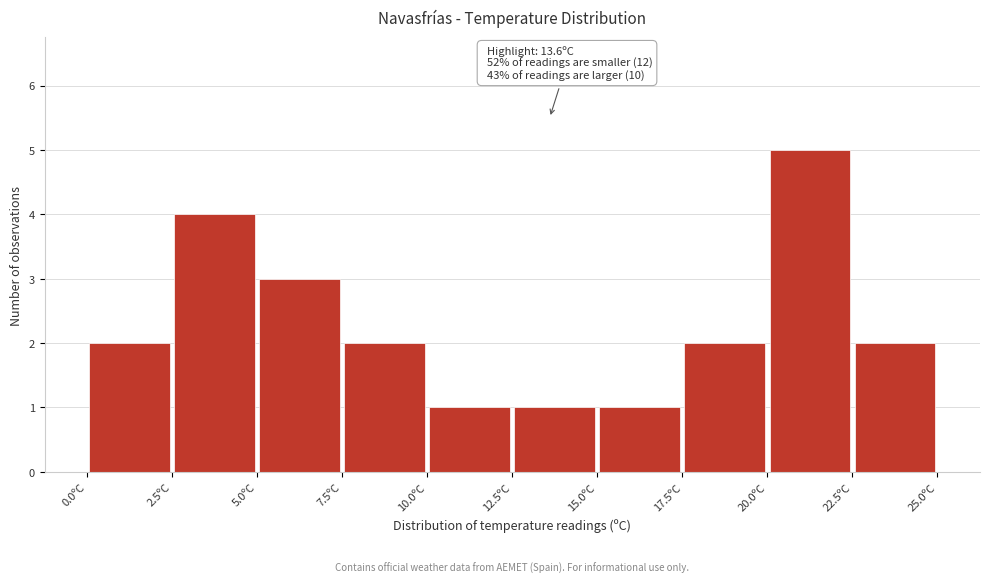

Over which range of the x-axis is the bar tallest?

20.0 to 22.5